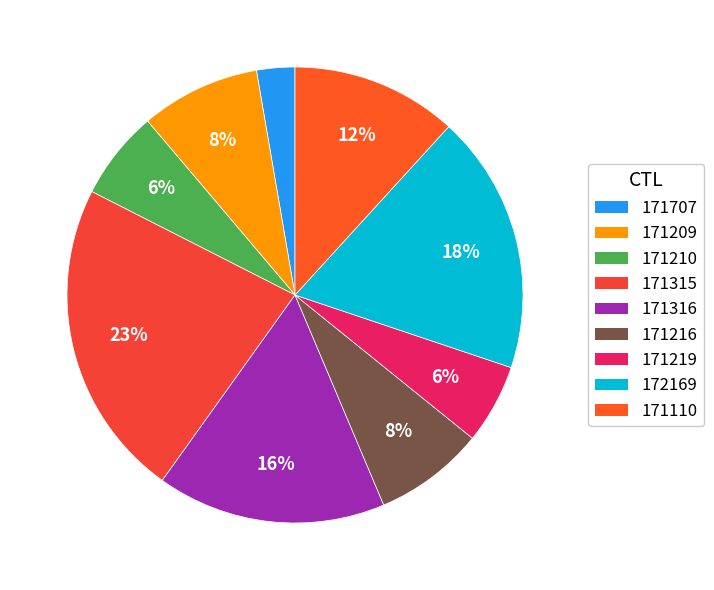

What percentage is the 172169 slice, to the nearest percent?

18%